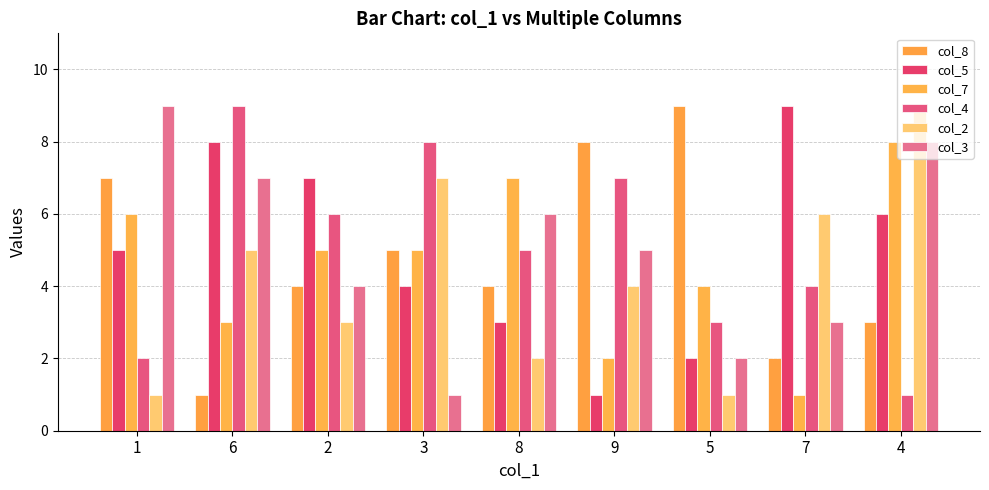

The col_4 series shows 3 at 5. True or false?

True